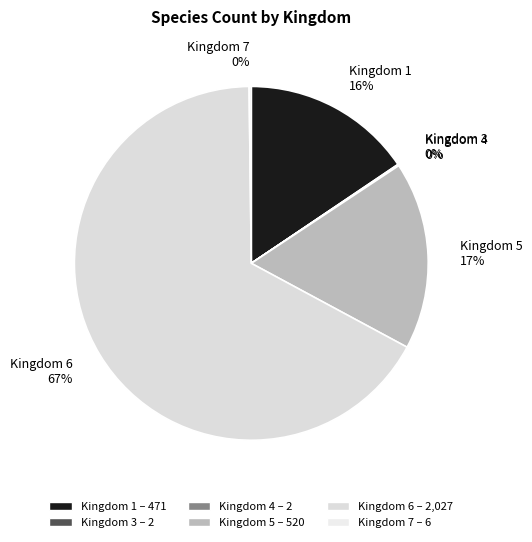

Which has a higher value, Kingdom 3 or Kingdom 6?

Kingdom 6